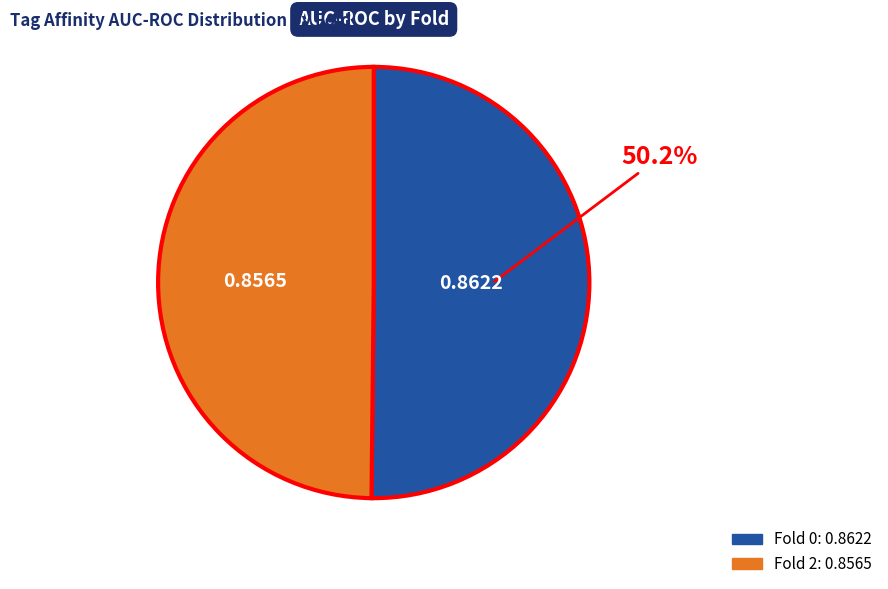

True or false: Fold 2 accounts for 50% of the total.

True